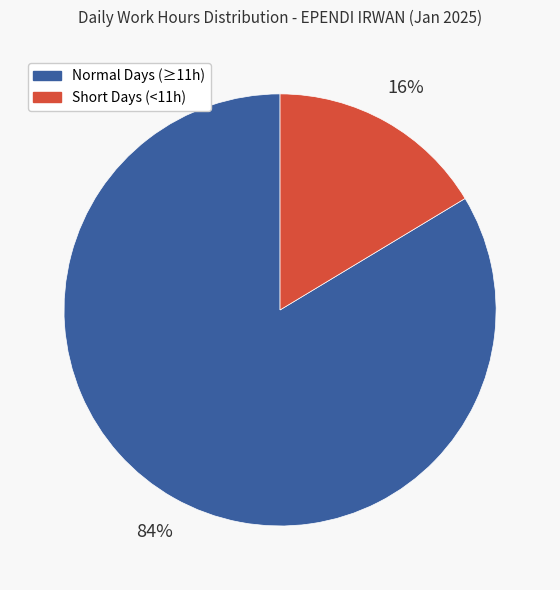

To the nearest percent, what is the average slice percentage?

50%